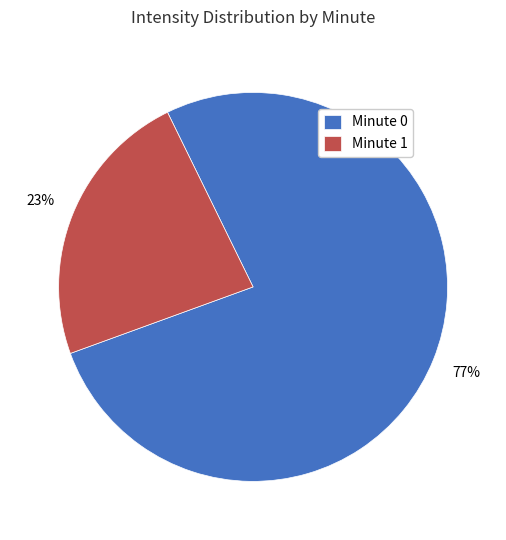

The Minute 1 slice represents 12% of the pie. True or false?

False